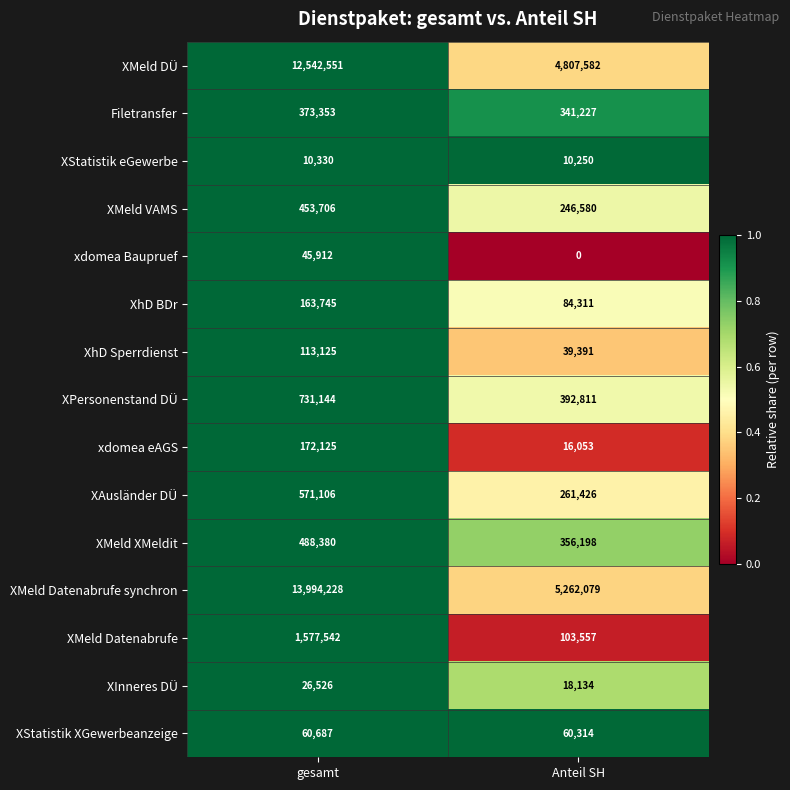

What is the difference between the maximum and minimum values in the XhD BDr series?

79434